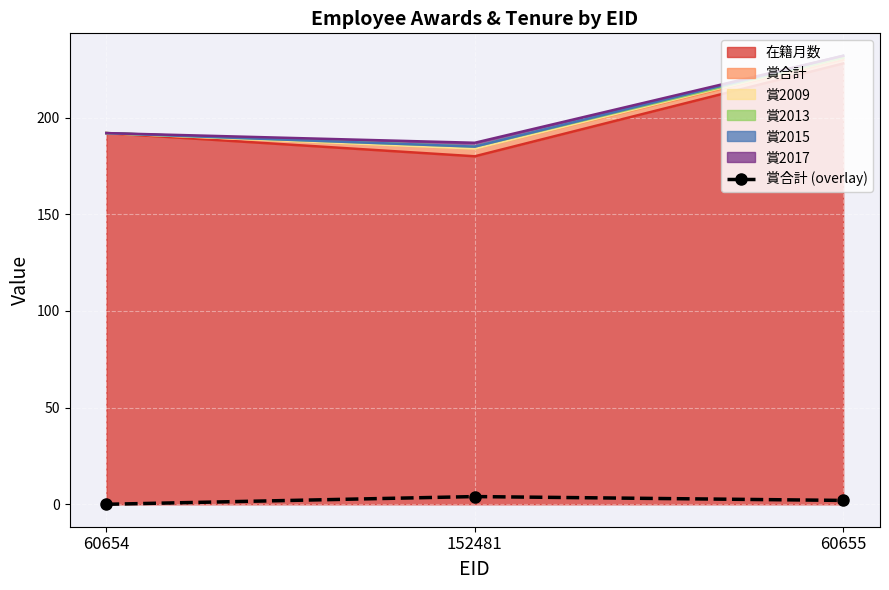

What is the sum of all values?

6